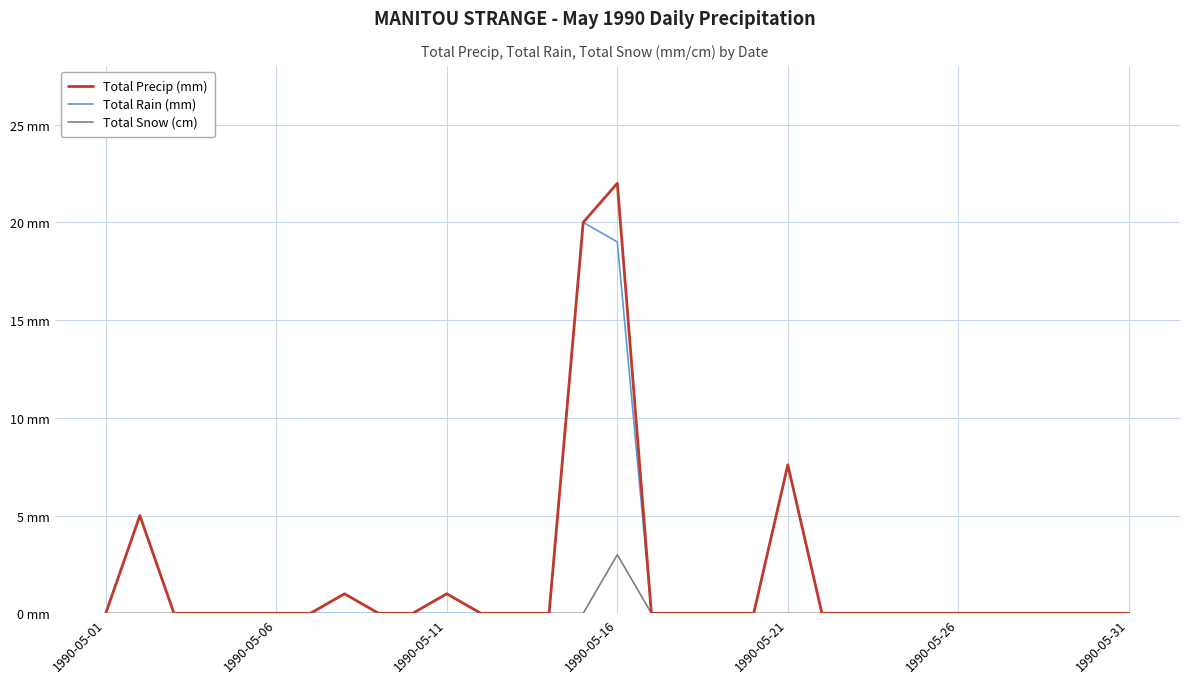

Is this an area chart (filled region under the line)?

No